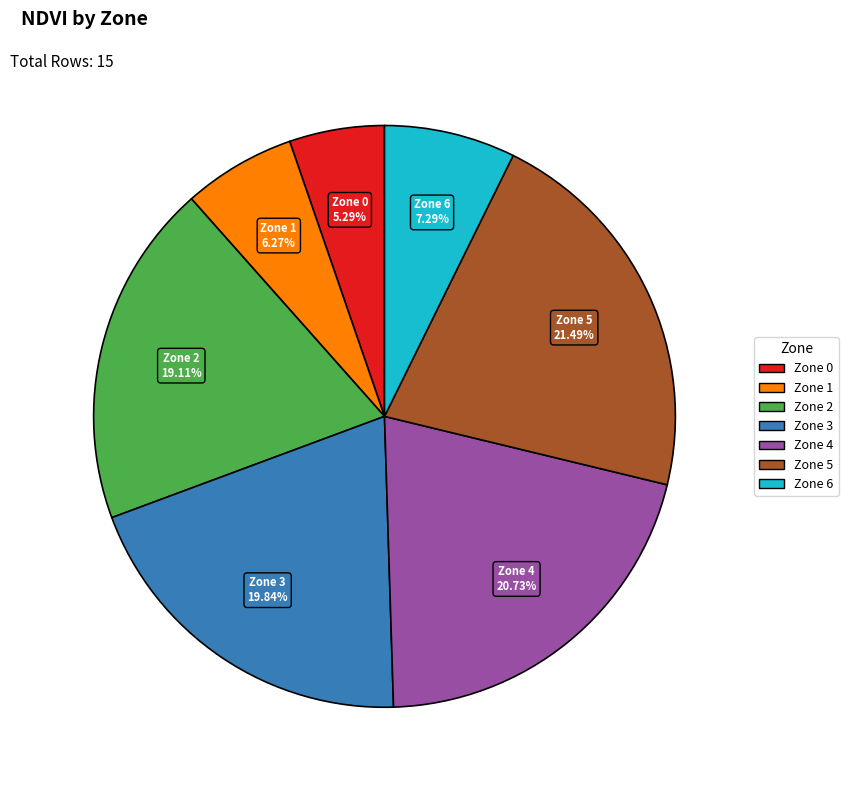

How many segments does this pie chart have?

7